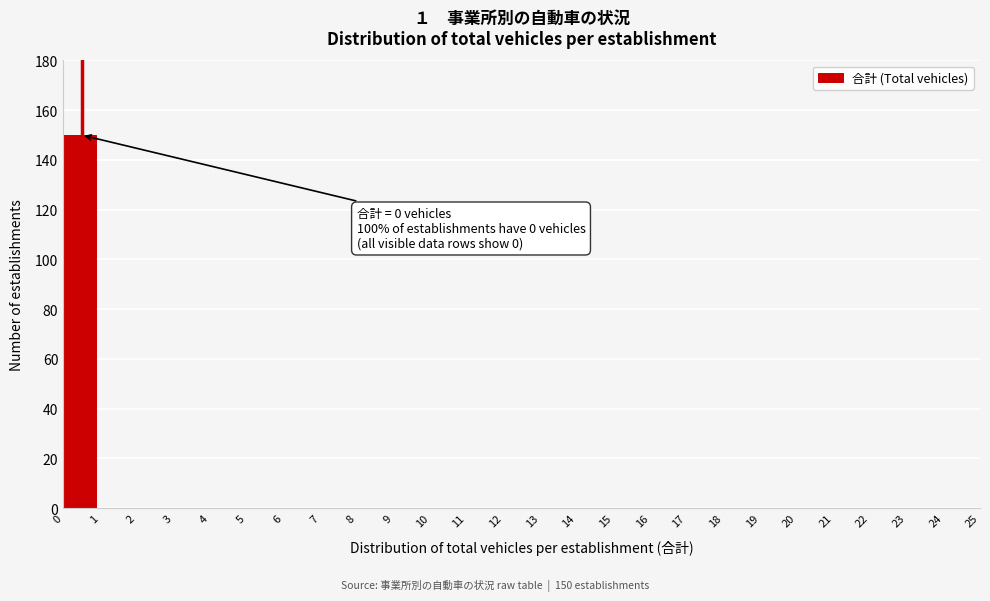

Over which range of the x-axis is the bar tallest?

0 to 1